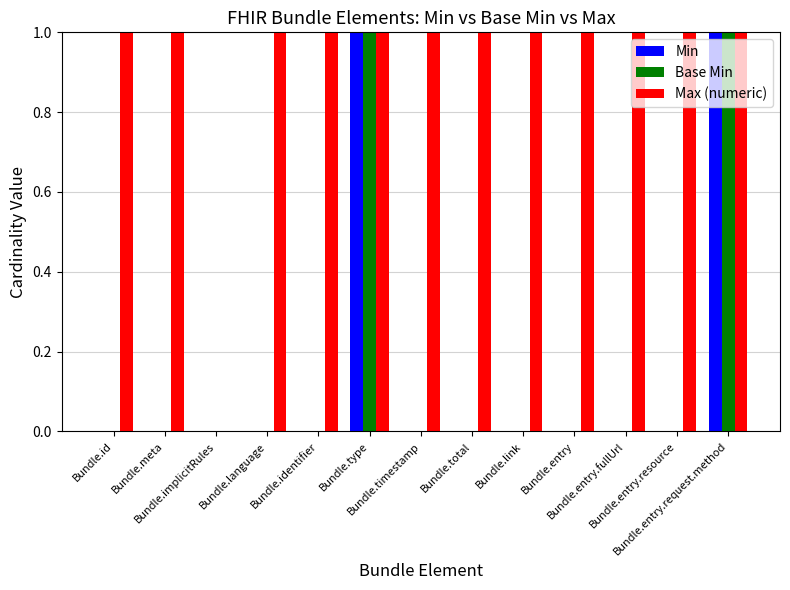

Does the chart contain stacked bars?

No